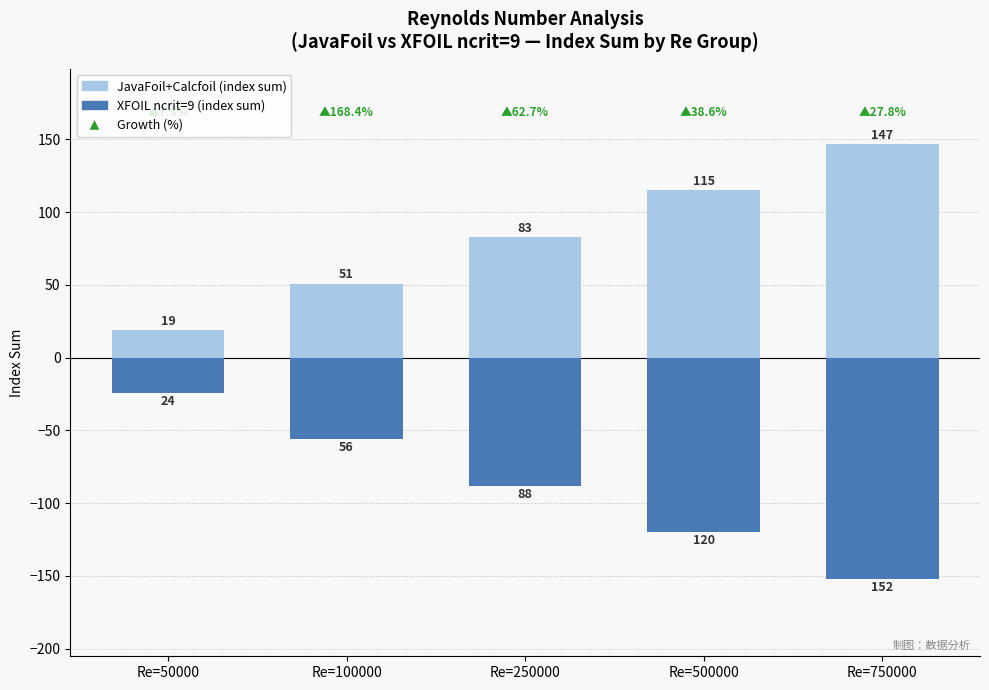

What is the approximate value of JavaFoil+Calcfoil (index sum) at Re=100000?

51